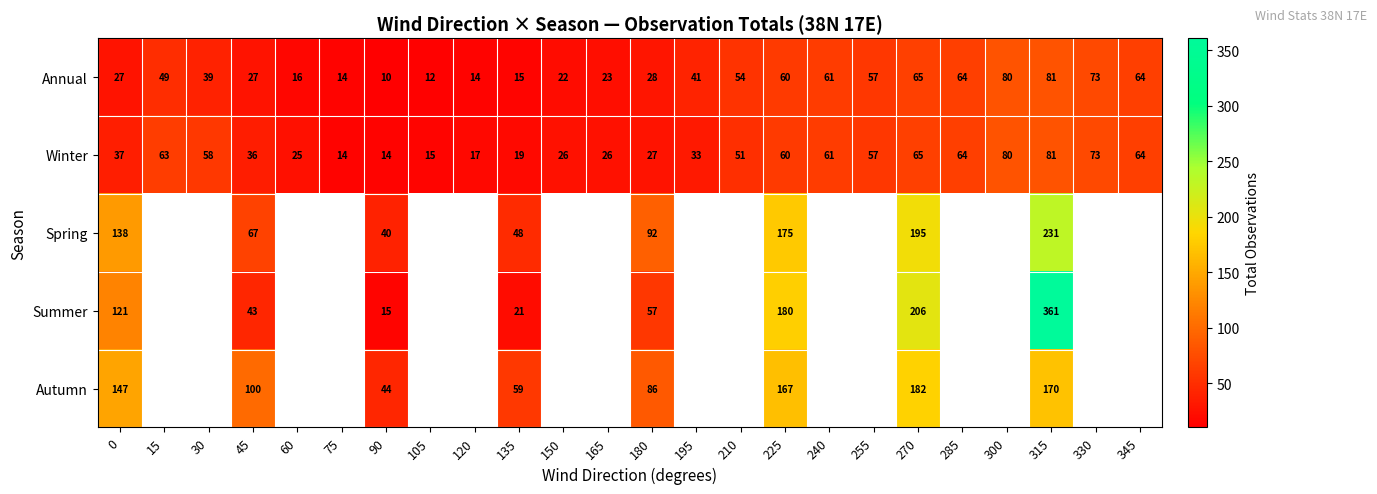

Which has a higher value, 165 or 150?

165